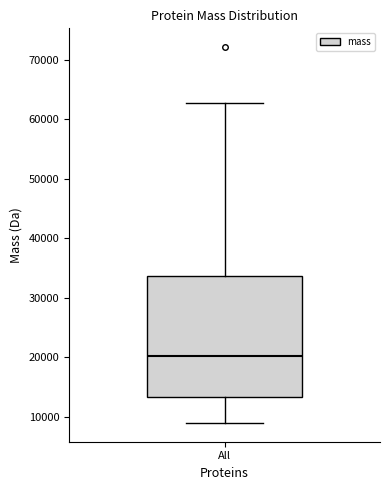

Read this box plot against the y-axis: the position of the median line, the range covered by the box, and the ends of both whiskers. The values are not printed on the chart, so give them approximately, as read against the axis.

median 20000, box 13000 to 34000, whiskers 9000 to 63000